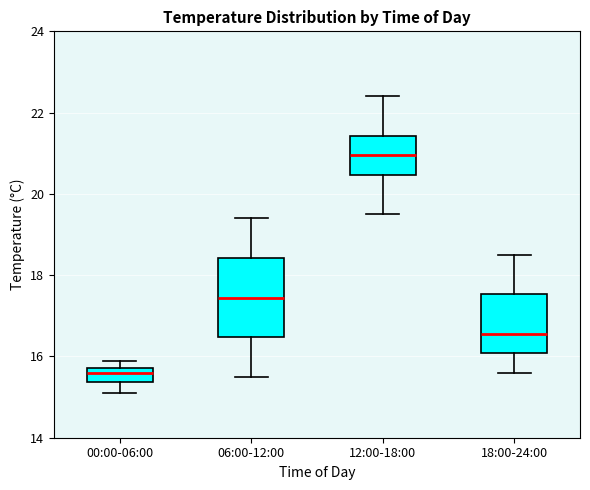

Where does the median line of the box for 18:00-24:00 sit on the y-axis? The values are not printed on the chart, so give them approximately, as read against the axis.

16.6